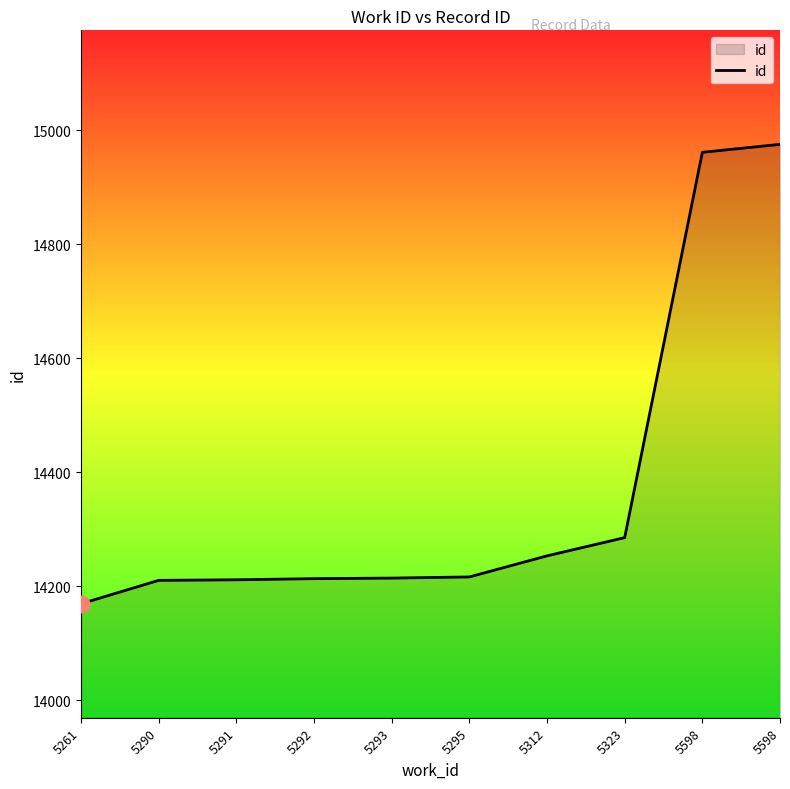

What is the greatest value displayed?

14975